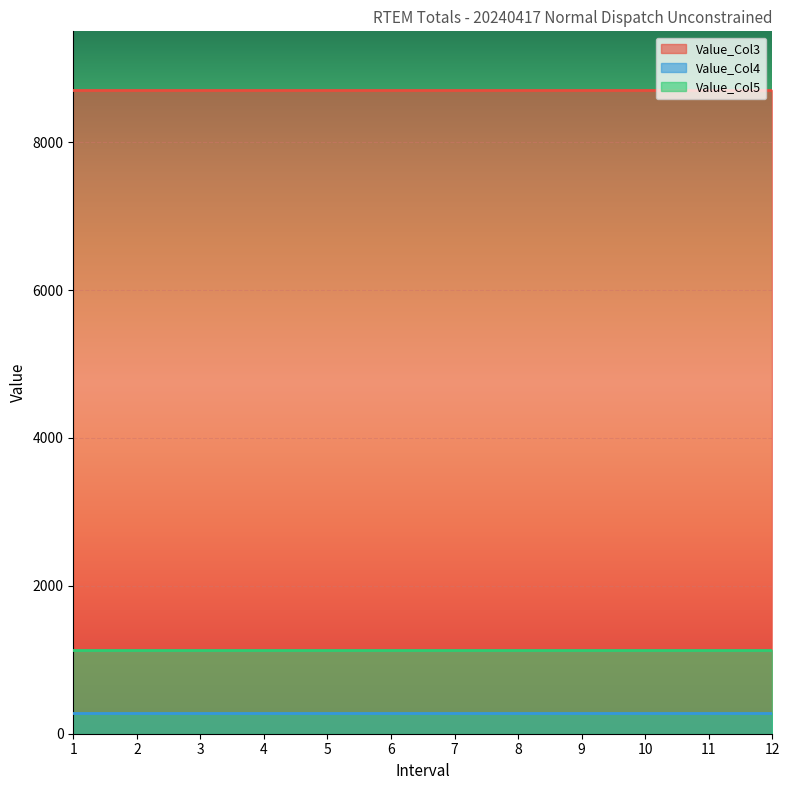

Which series has the largest range (max minus min)?

Value_Col3